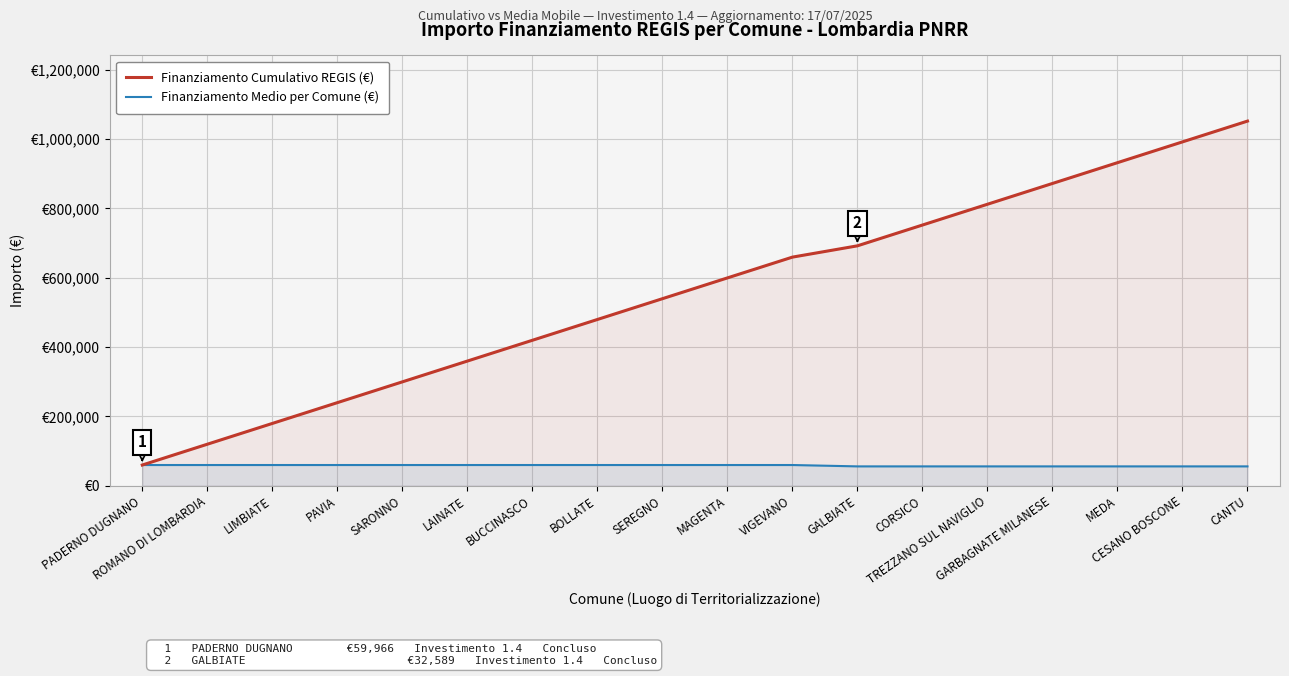

True or false: Finanziamento Medio per Comune (€) and Finanziamento Cumulativo REGIS (€) cross at least once.

False